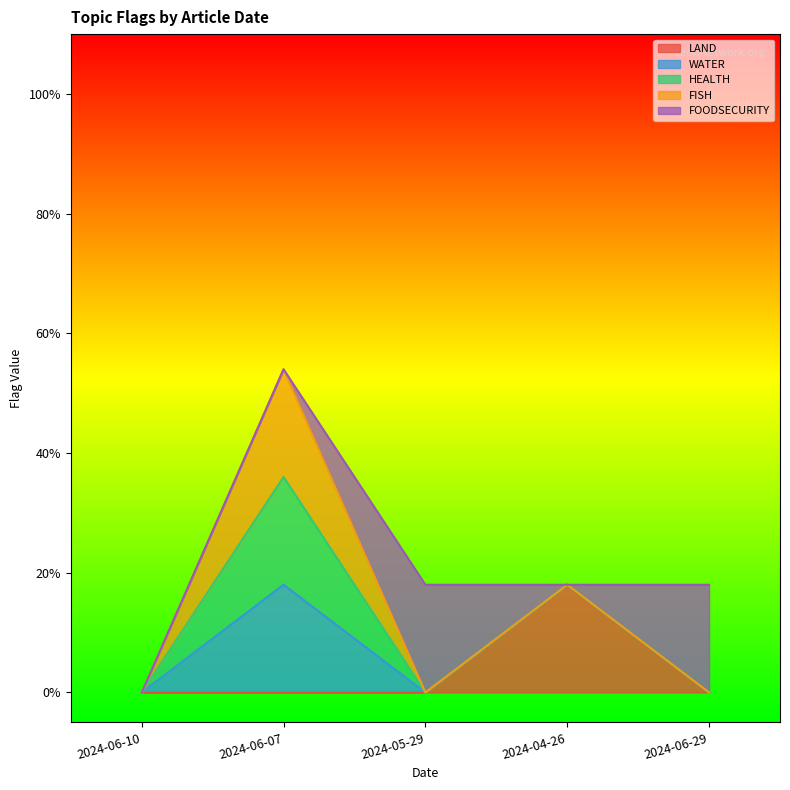

What are all the series names shown in the legend?

LAND, WATER, HEALTH, FISH, FOODSECURITY